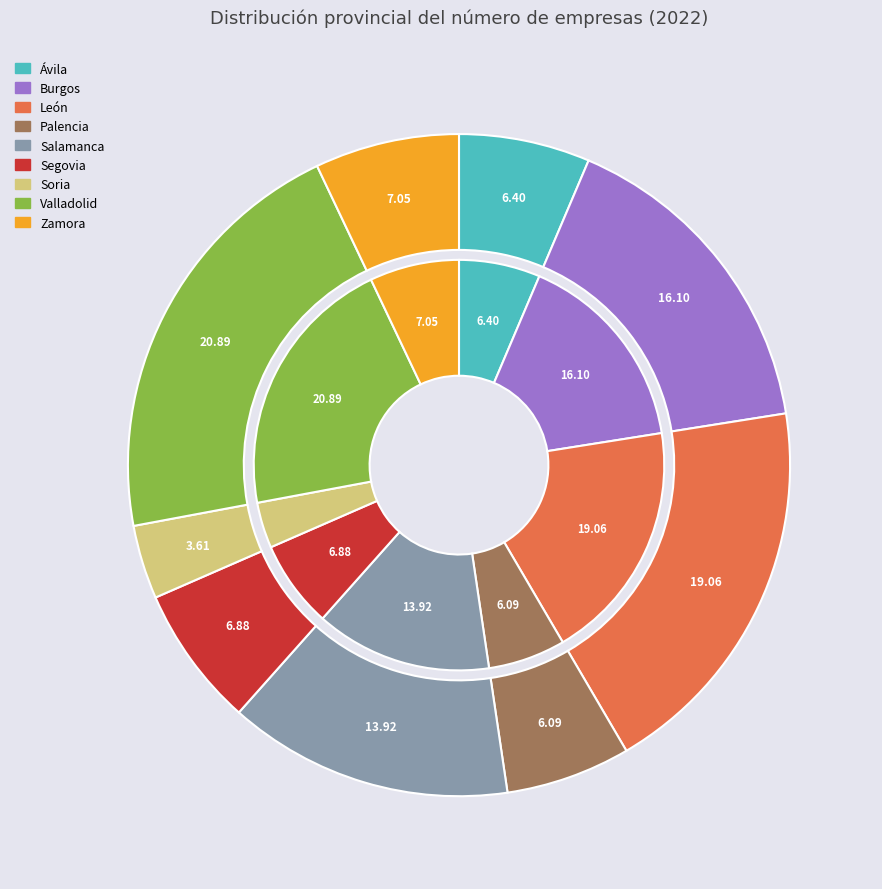

What portion of the pie excludes Valladolid?

79.1%